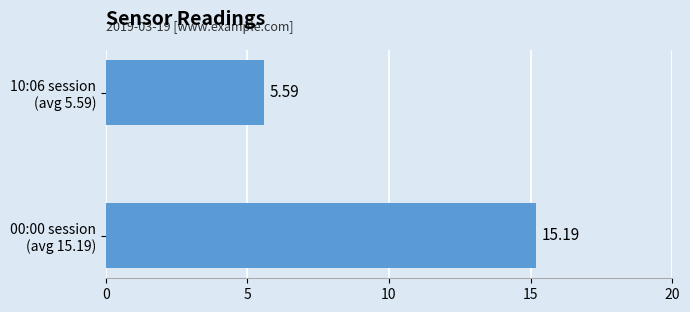

Does the chart contain any negative values?

No